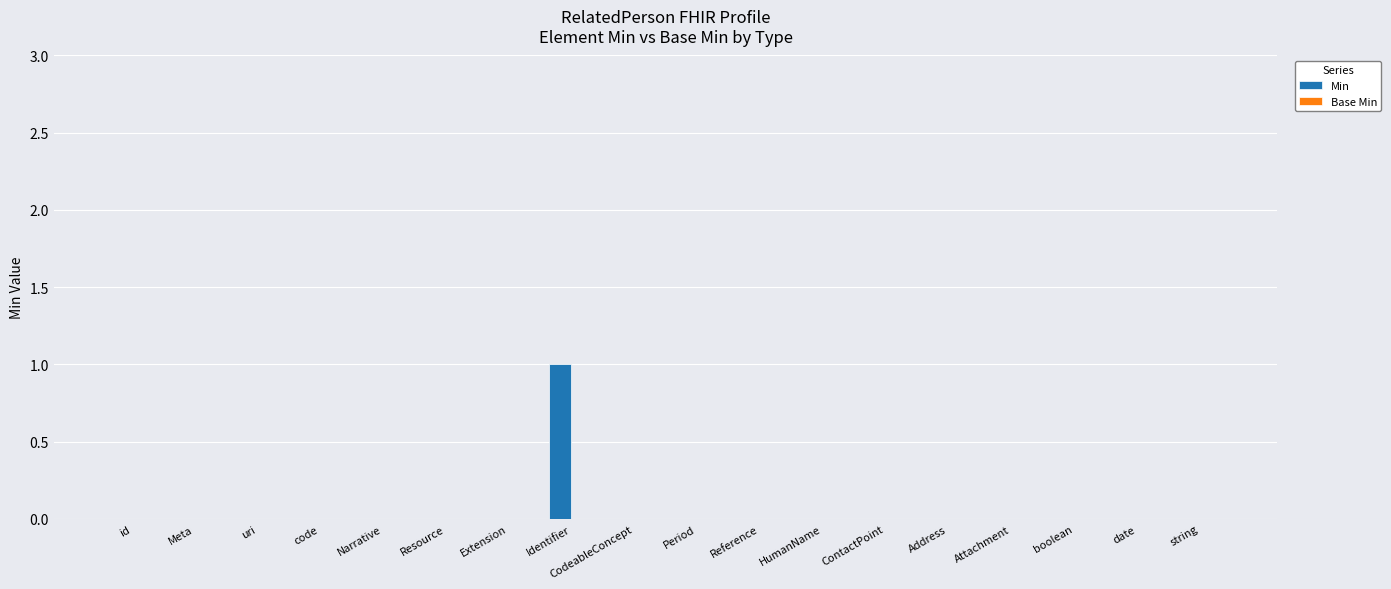

The value at ContactPoint is -1. True or false?

False